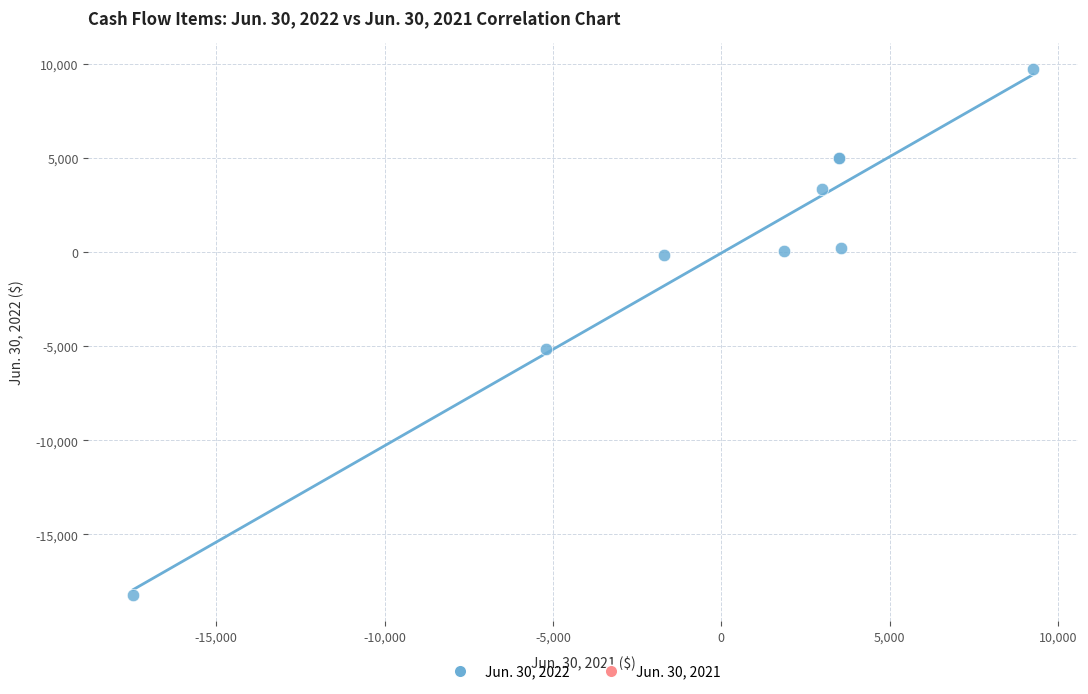

What Y value in the scatter plot is closest to -4245?

-5140